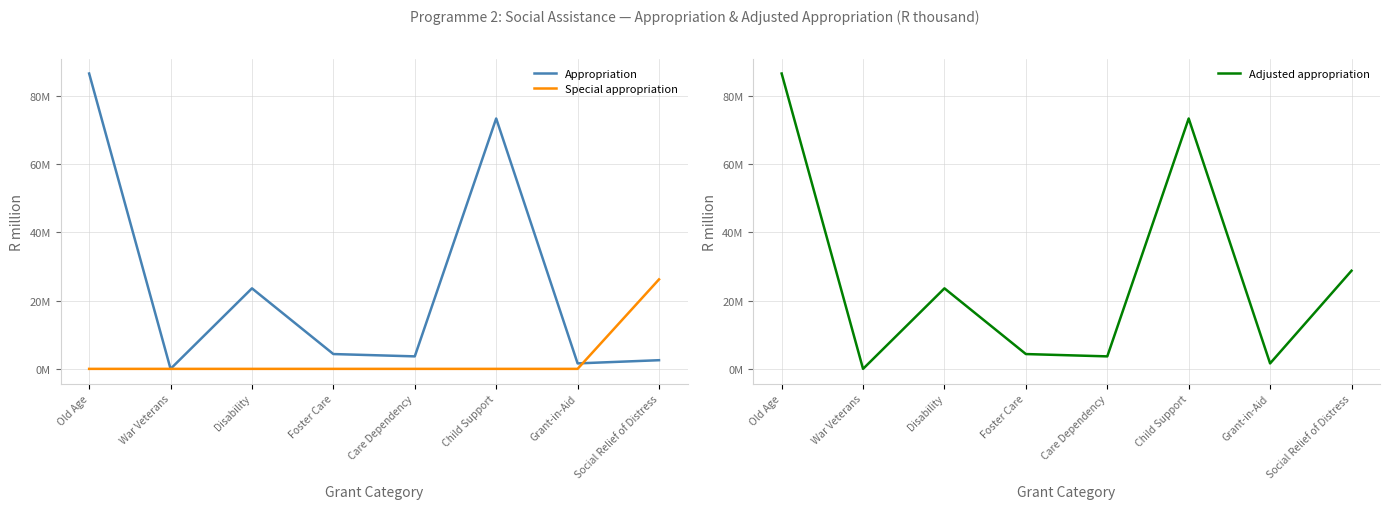

Does the chart have visible grid lines?

Yes